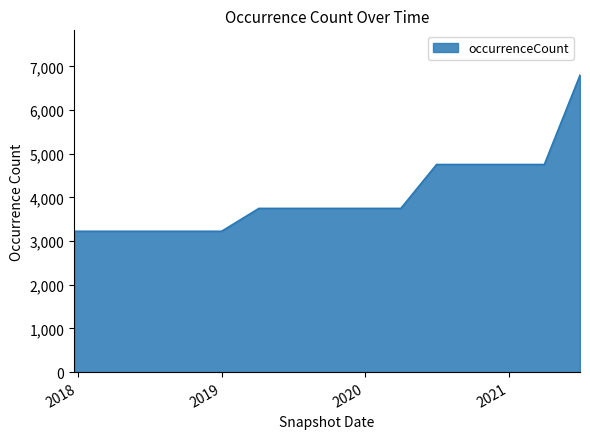

What is the difference between the maximum and minimum values?

3577